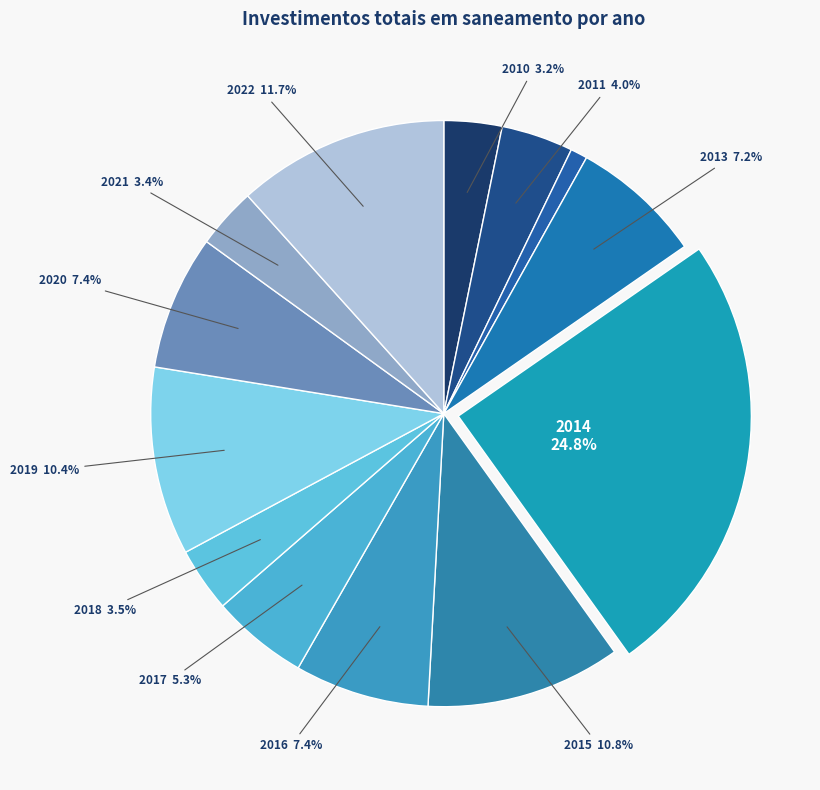

To the nearest percent, what is the difference between the largest and smallest slice percentages?

24%